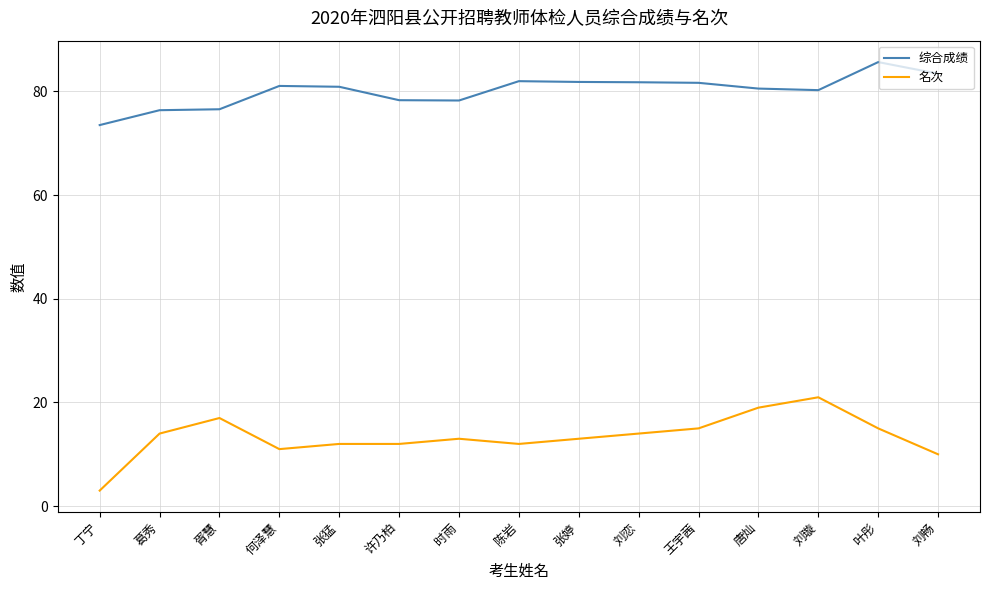

Rank the series at 王宇茜 from lowest to highest value.

名次, 综合成绩